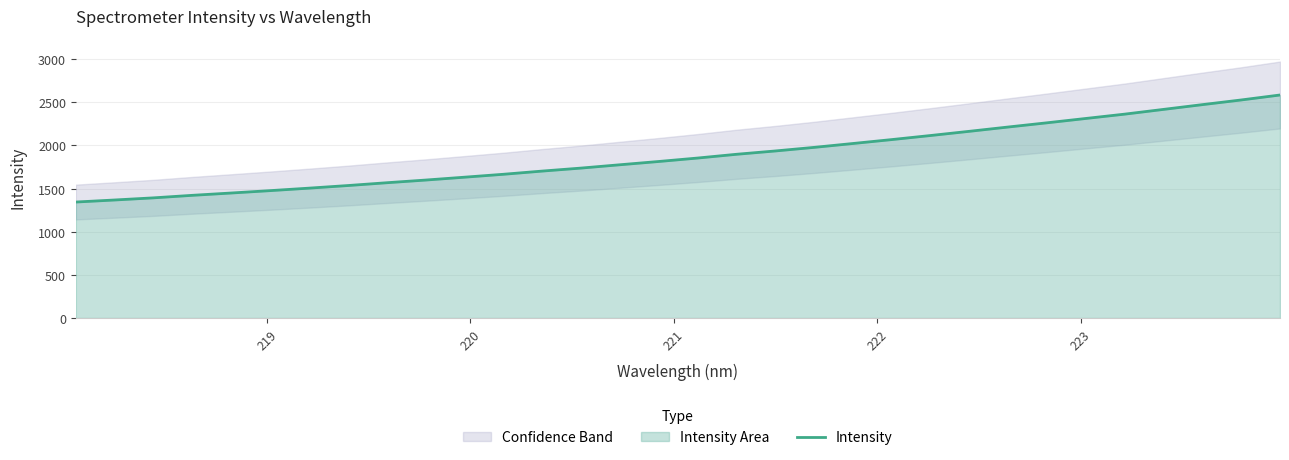

What is the minimum value for Intensity?

1344.5